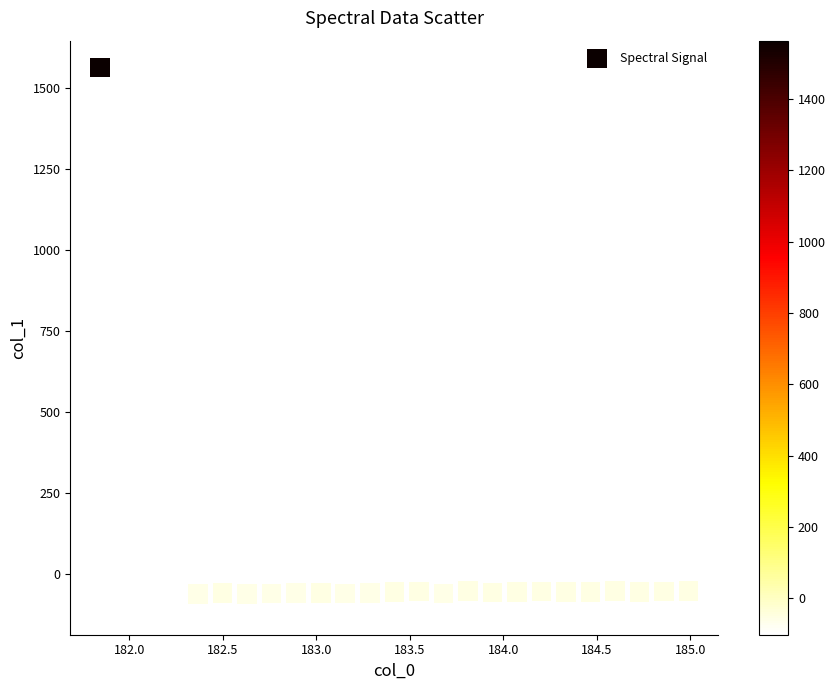

What is the range of Y values (max minus min)?

1666.3